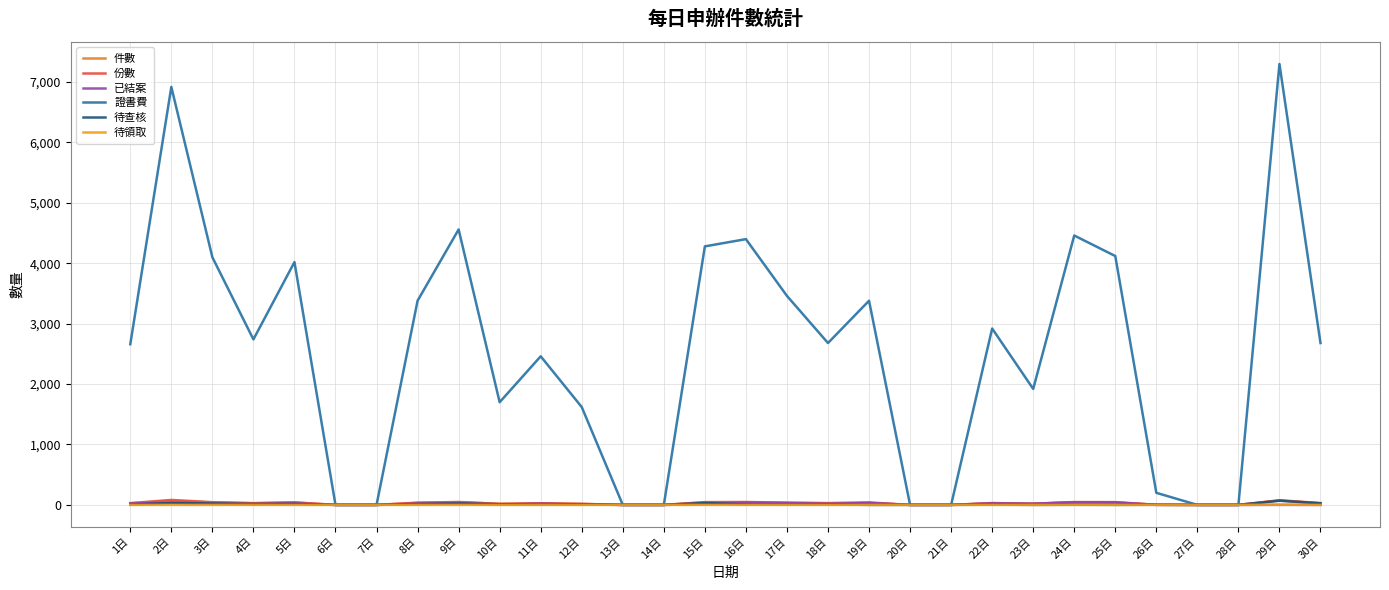

True or false: 件數 has a value of 40 at 25日.

True